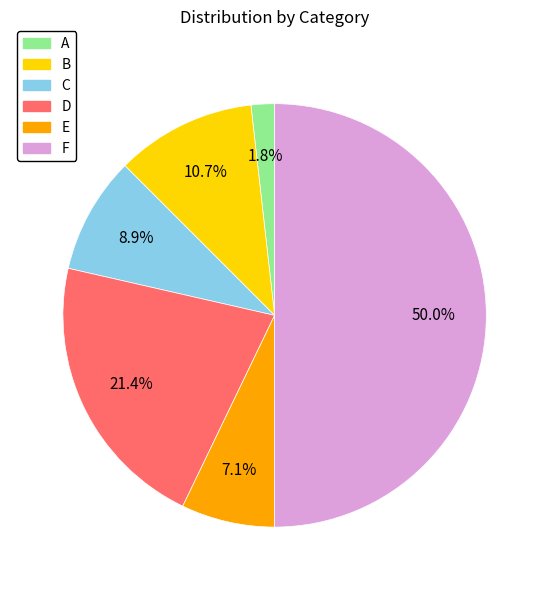

Is E the majority of the pie?

No